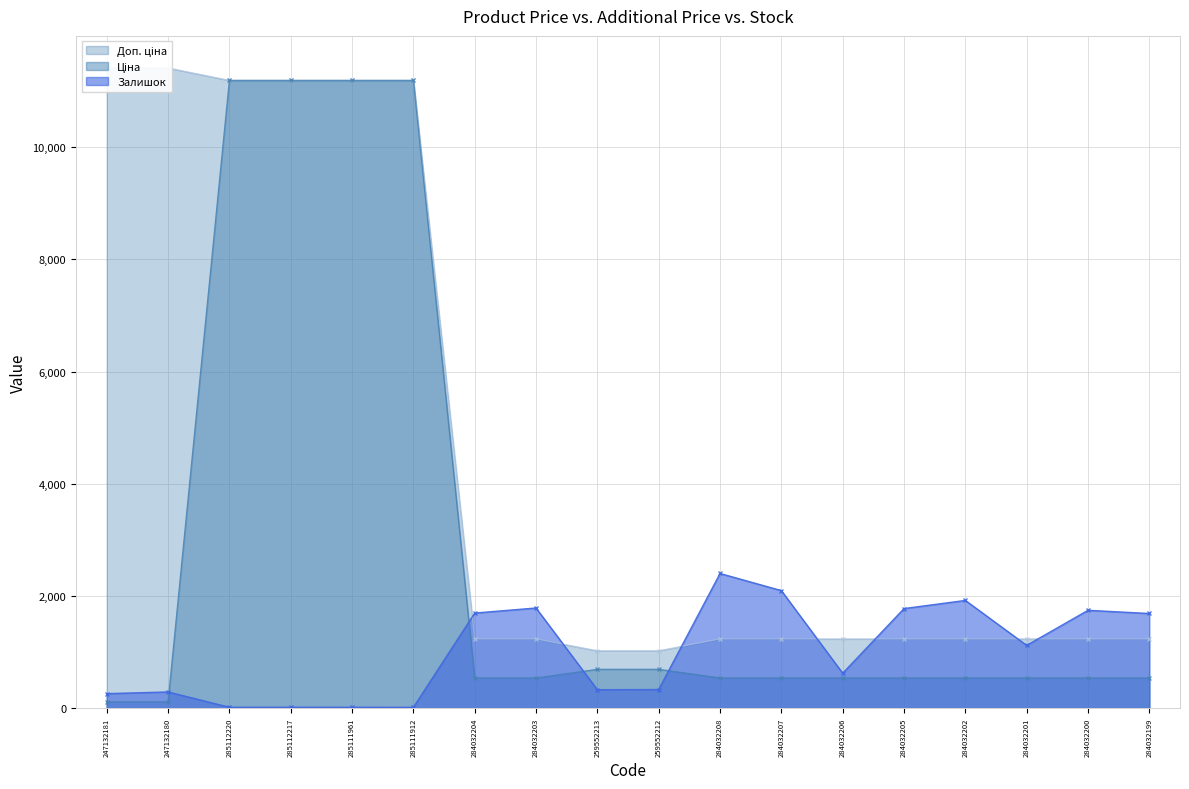

The Доп. ціна series shows 11188.2 at 285111961. True or false?

True